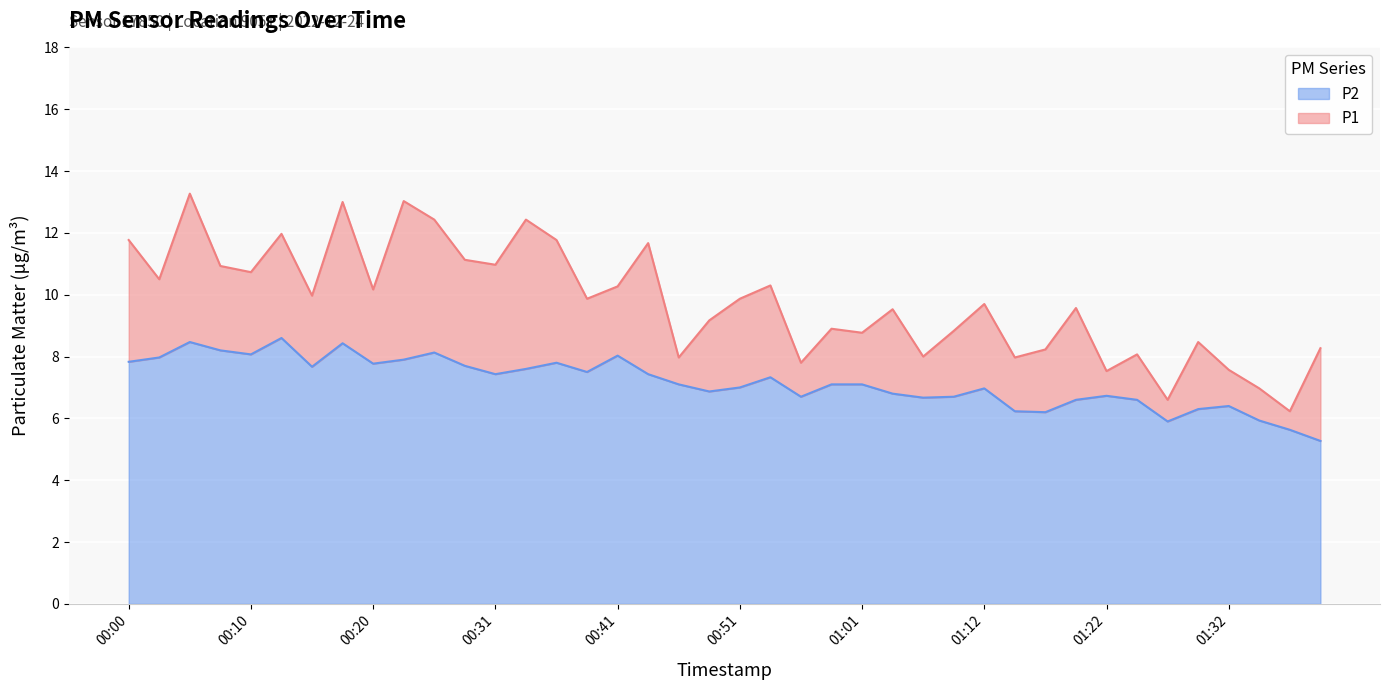

Between 00:13 and 00:10, which is larger?

00:13